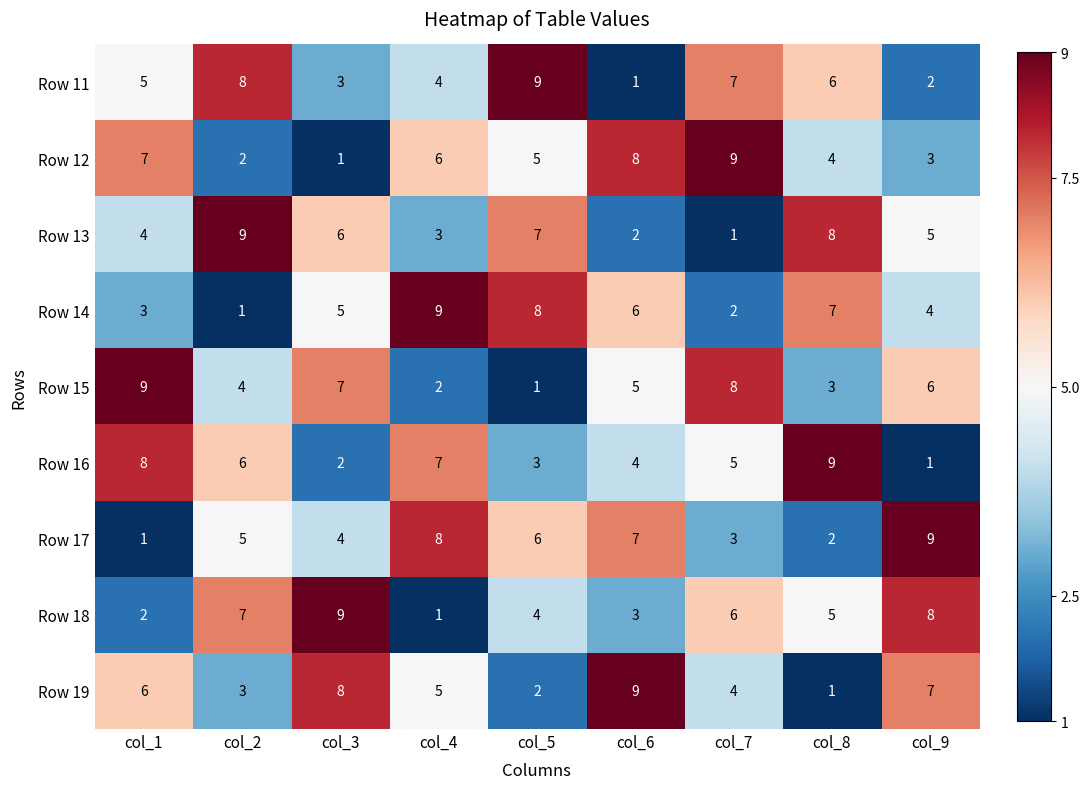

What is the average value of the Row 14 series?

5